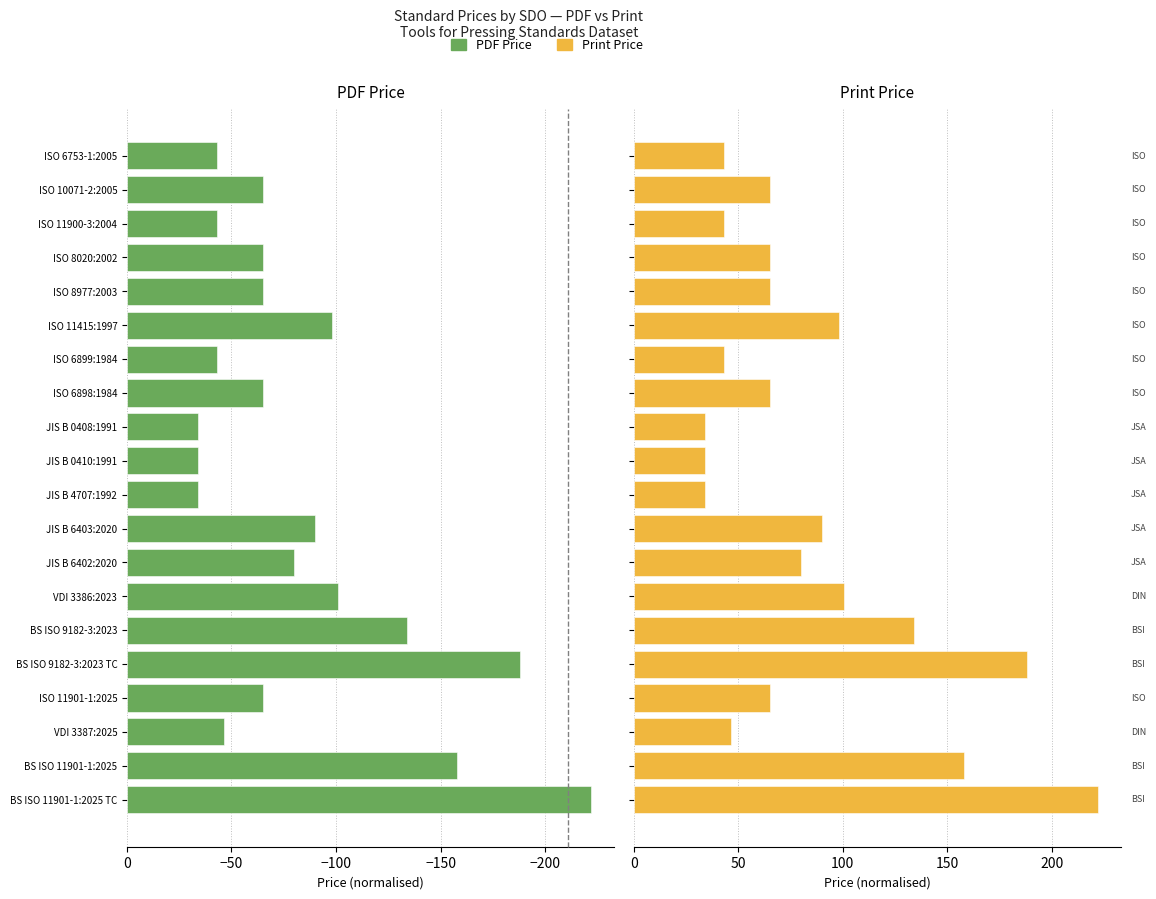

How many series are shown in this chart?

2